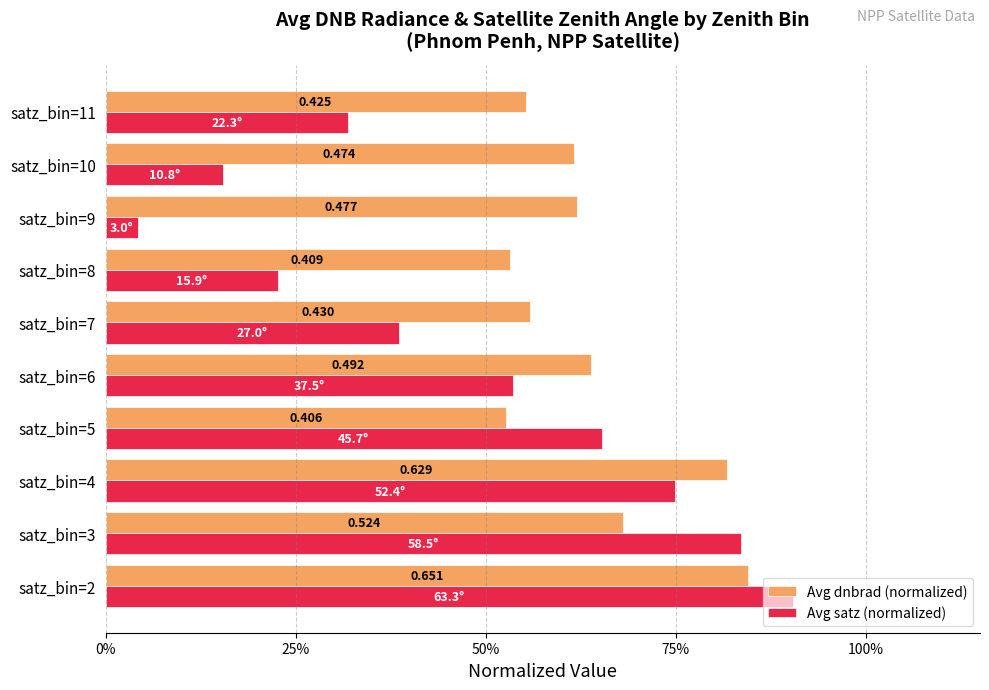

What are all the series names shown in the legend?

Avg dnbrad (normalized), Avg satz (normalized)